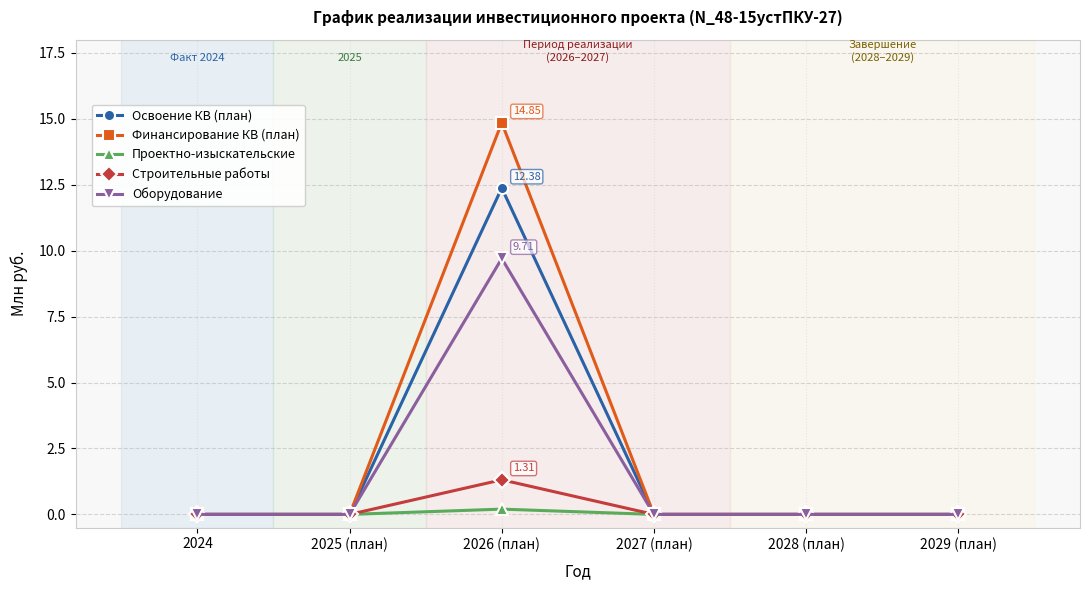

How many lines are shown in the chart?

5